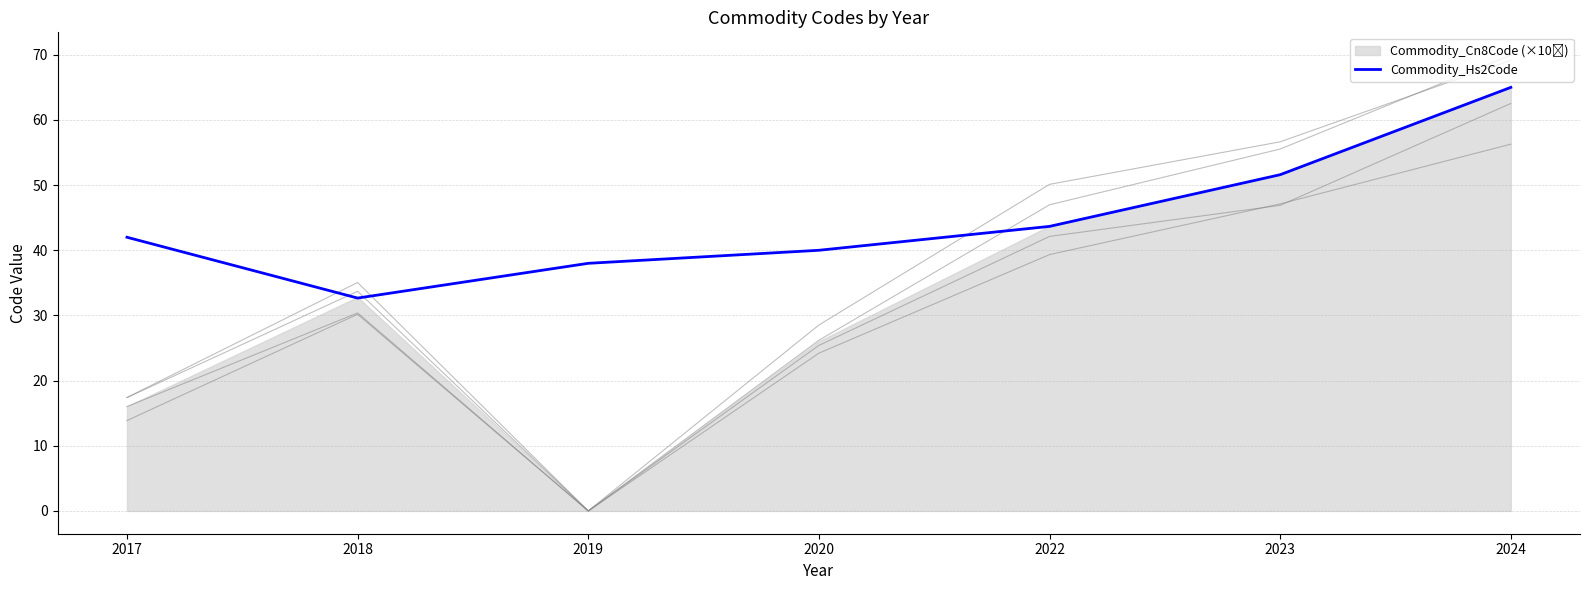

What is the sum of all values?

312.9